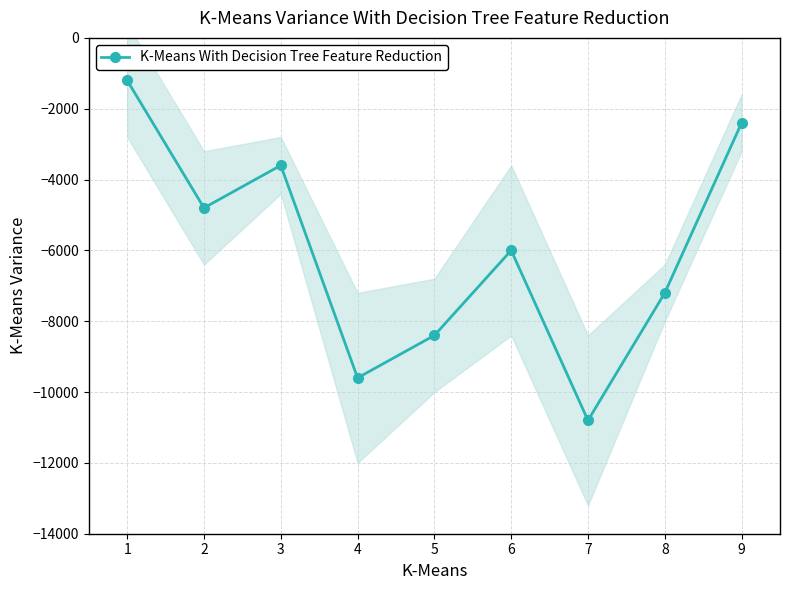

Reading left to right, what are all the values shown in this chart?

-1200	-4800	-3600	-9600	-8400	-6000	-10800	-7200	-2400